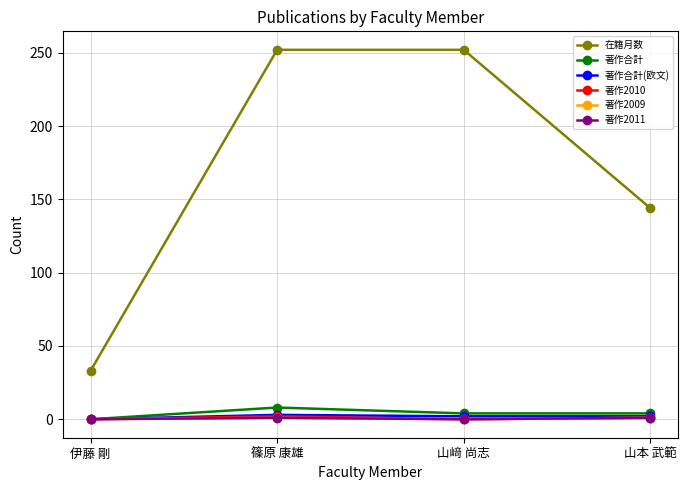

Which has a higher value, 篠原 康雄 or 山本 武範?

篠原 康雄